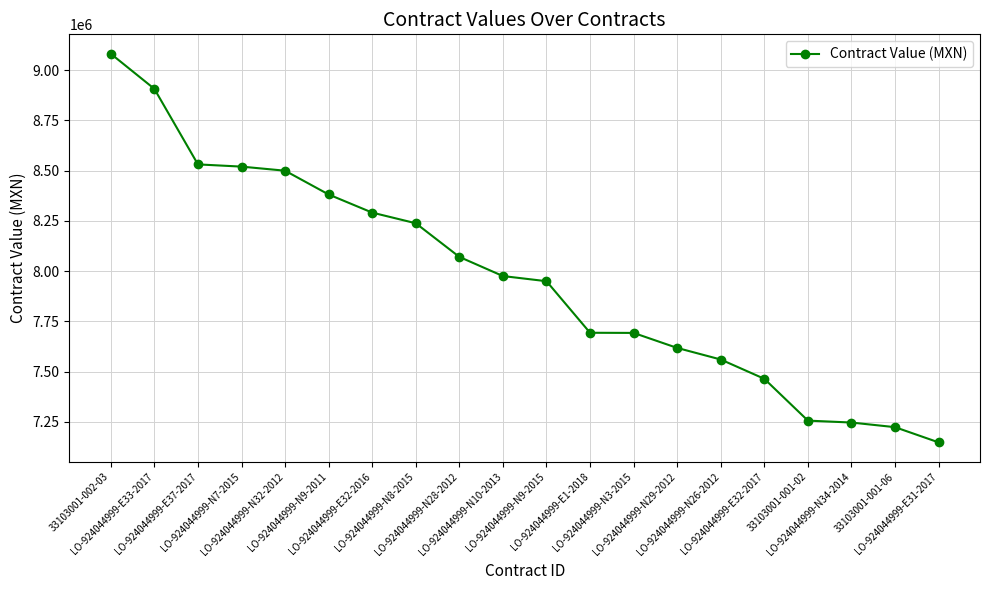

What is the value of the 6th point from the left?

8381704.7